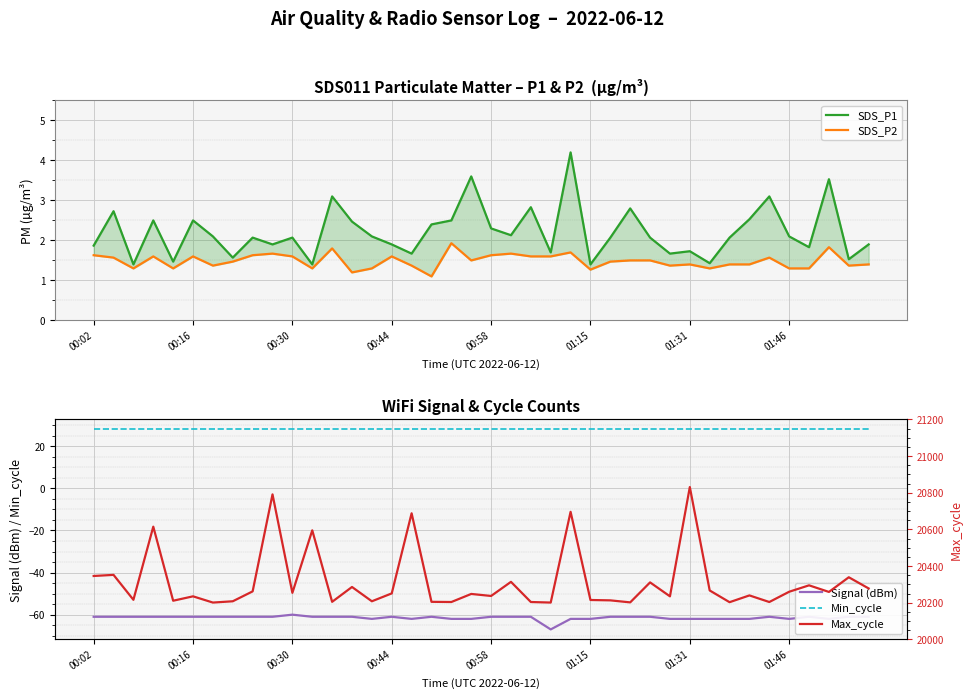

Which category has the lowest value in the SDS_P2 series?

17